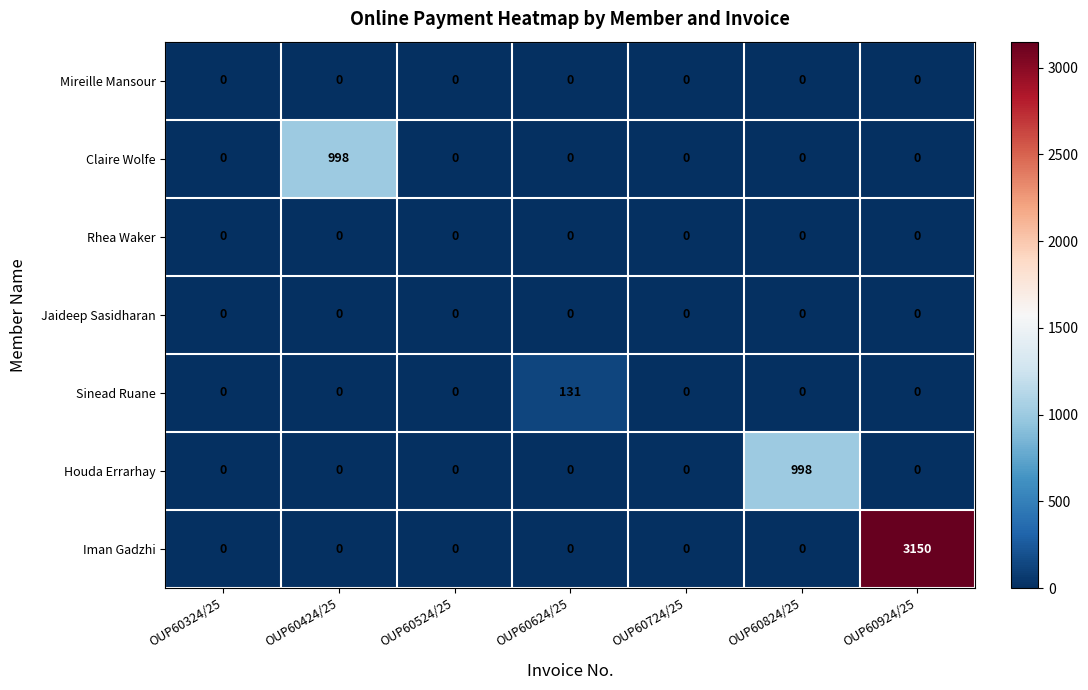

Which label corresponds to the largest value in the chart?

OUP60924/25